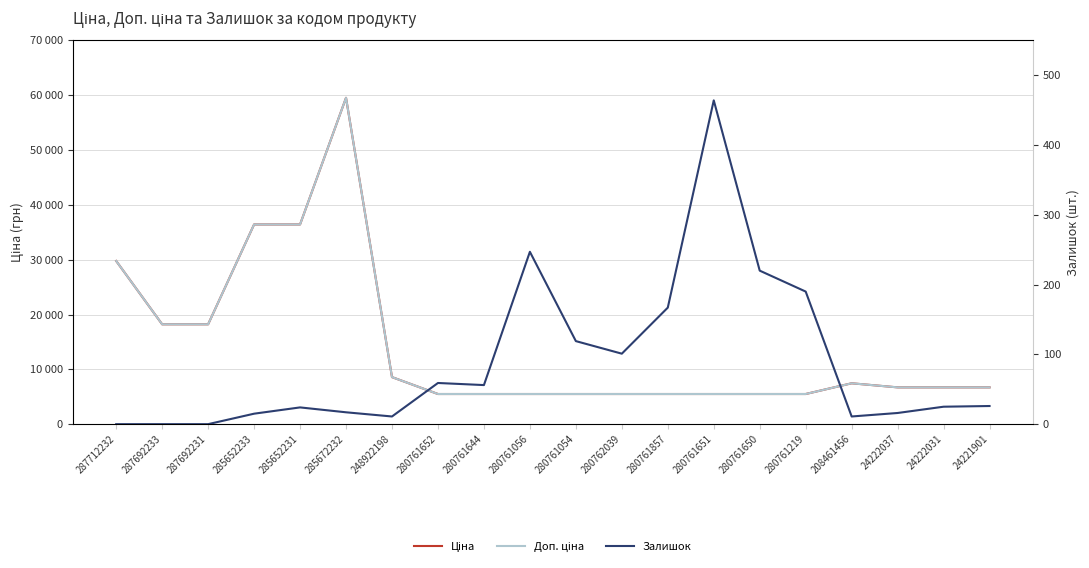

Read the Ціна value at 280761652.

5497.3